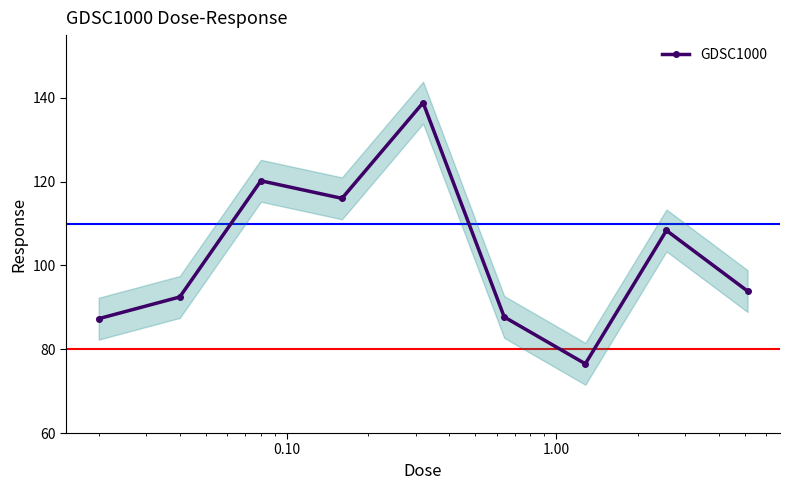

True or false: GDSC1000 has more than 0 points higher than both neighbors.

True